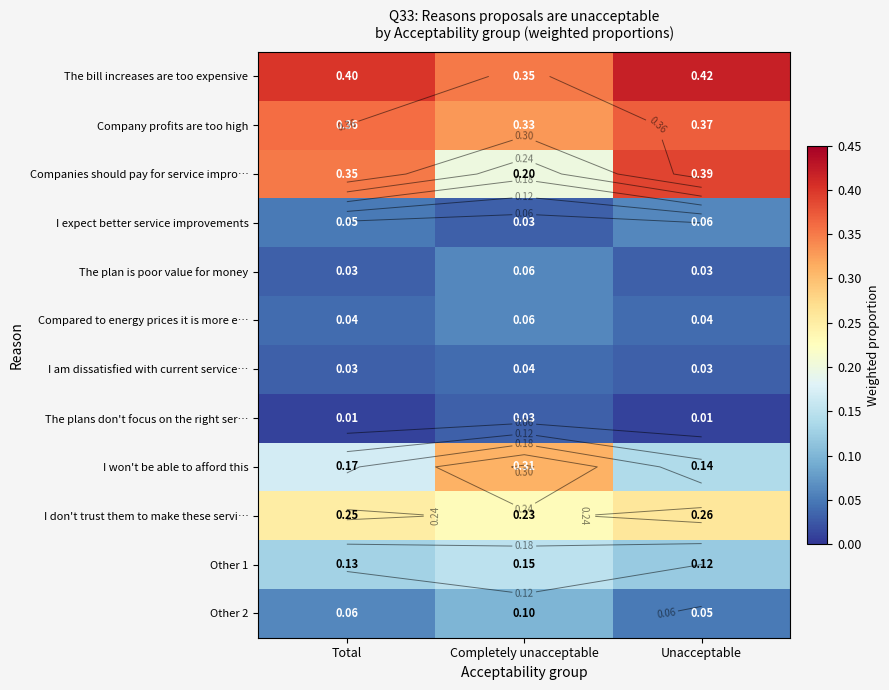

At which category does the chart reach its peak across all series?

Unacceptable